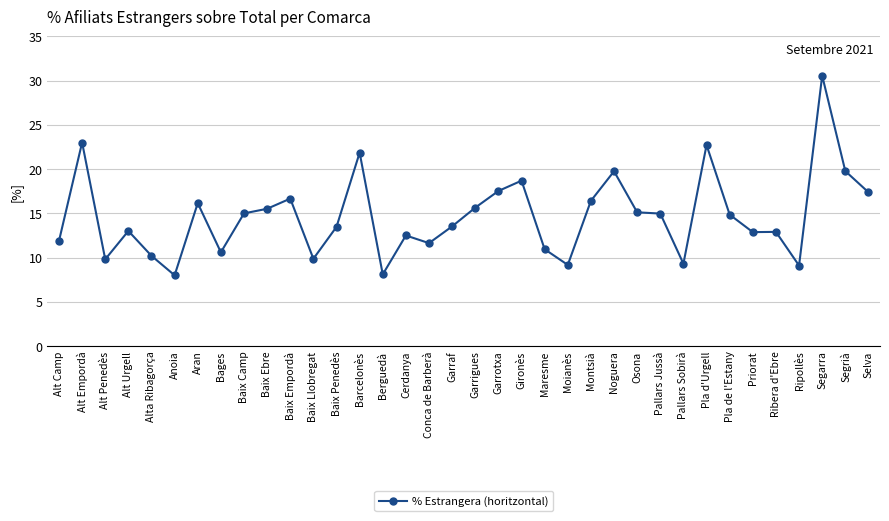

At which category does the data reach its first local valley?

Alt Penedès